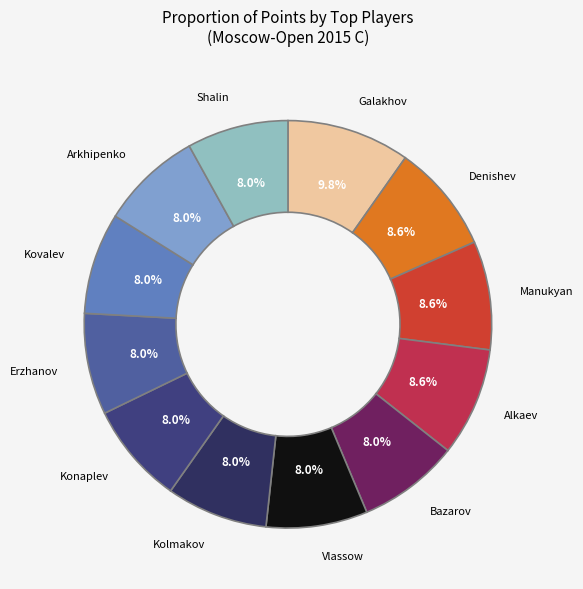

How many slices are in this pie chart?

12